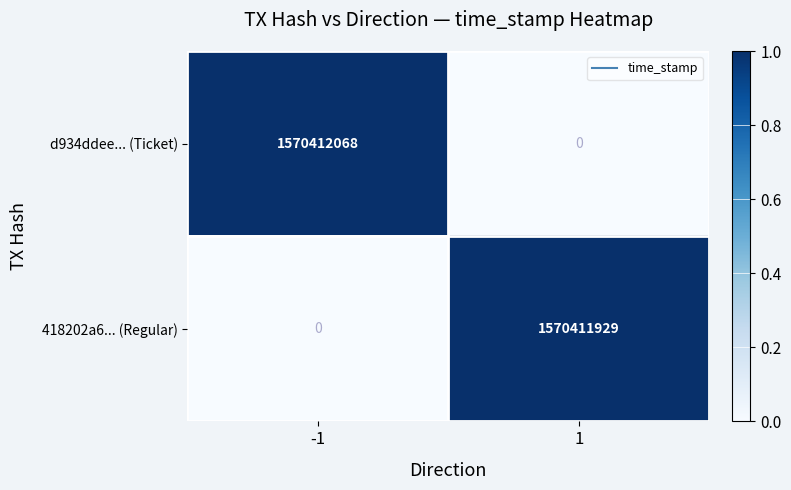

Reading right to left, list all the values displayed in this chart.

d934ddee... (Ticket): 0	1570412068
418202a6... (Regular): 1570411929	0